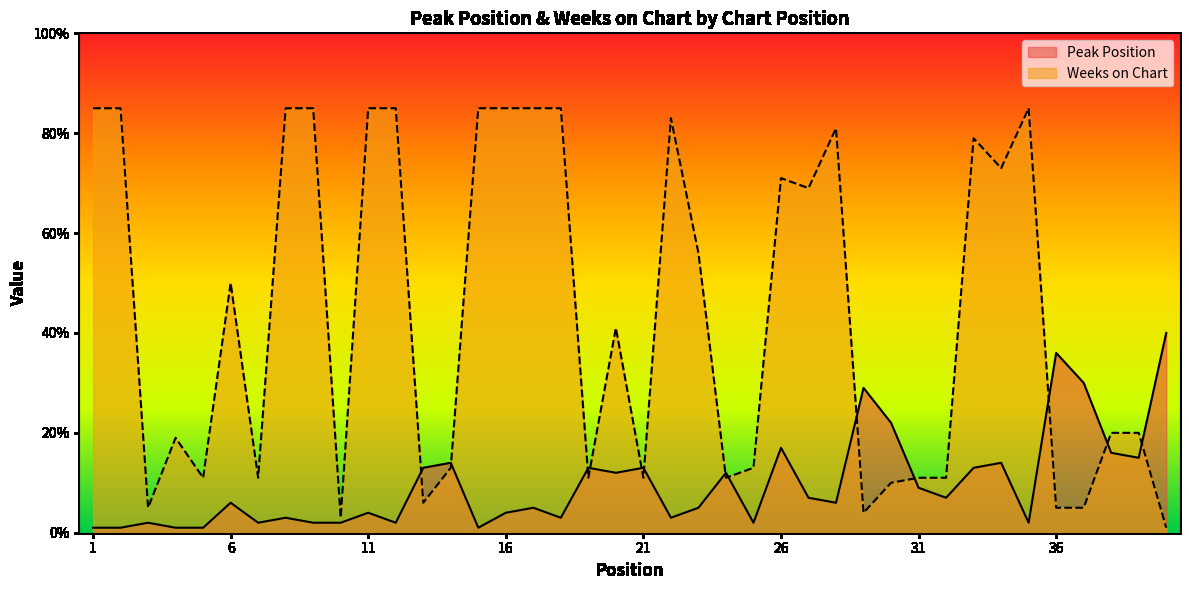

At which category does the chart reach its peak across all series?

1